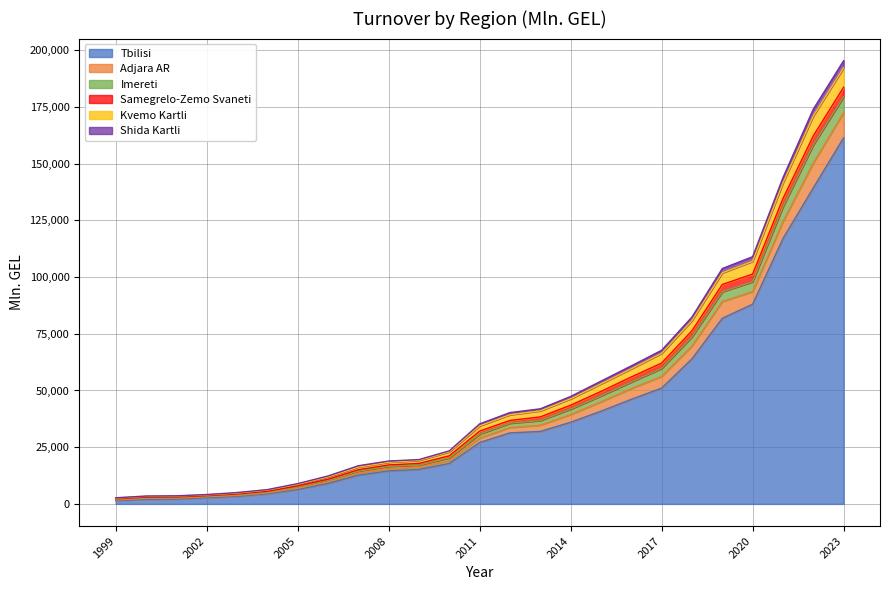

What is the minimum value shown in the chart?

1434.3